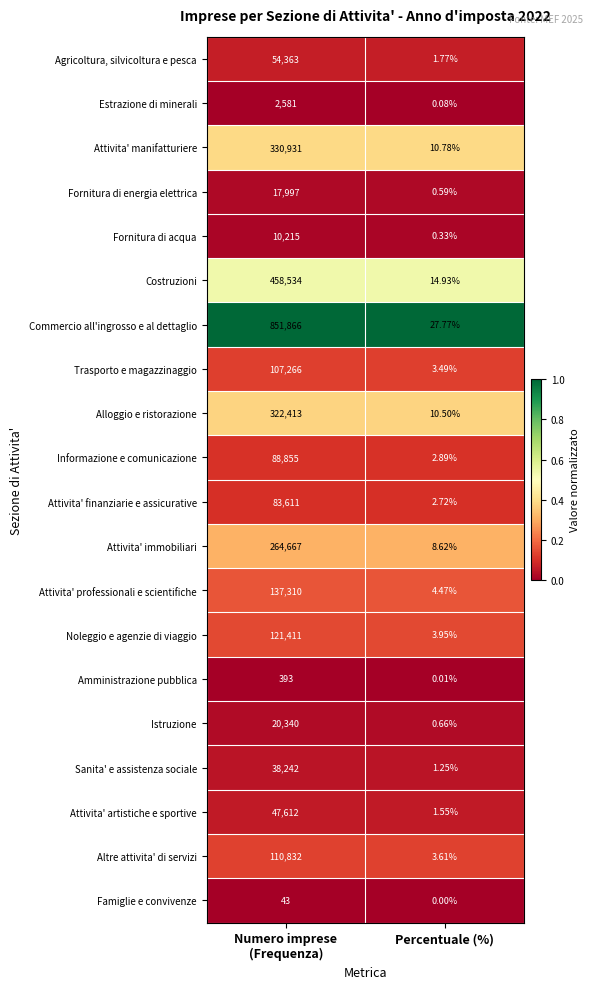

Is the value of Costruzioni at Percentuale (%) greater than the value of Istruzione at Percentuale (%)?

Yes